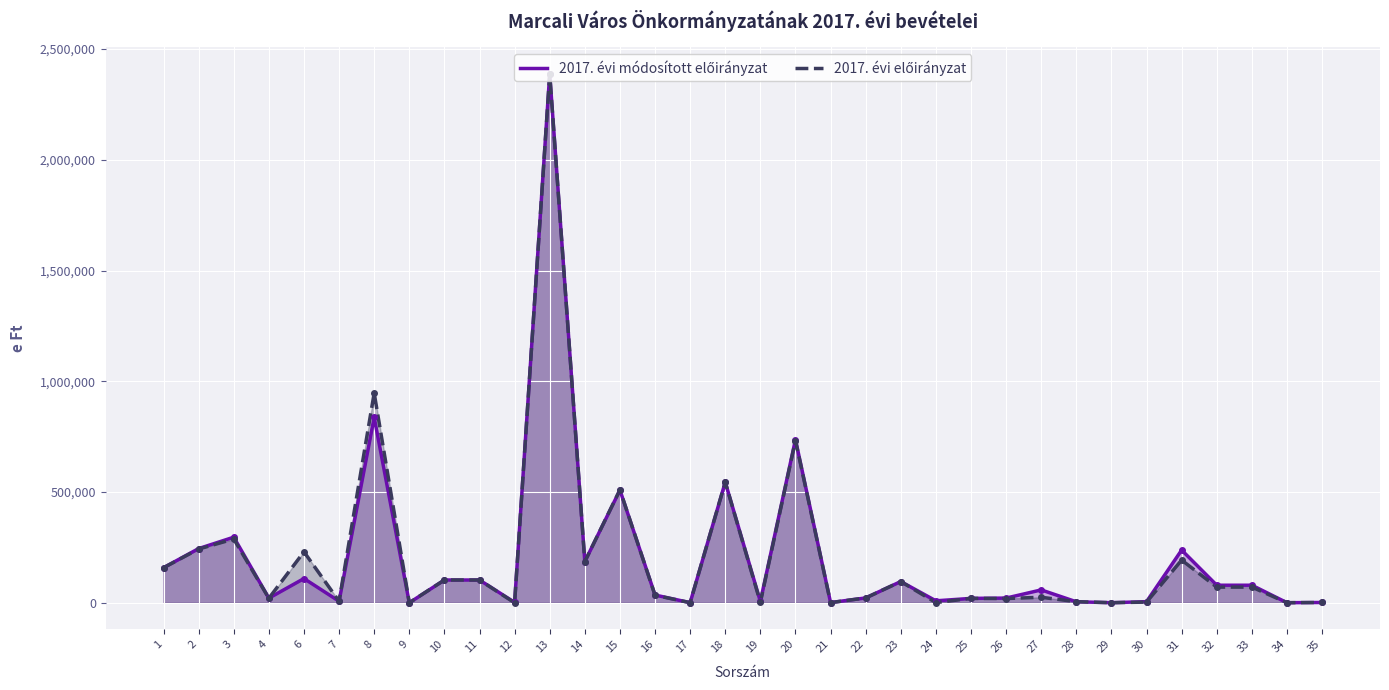

What is the sum of all 2017. évi előirányzat values?

7024662